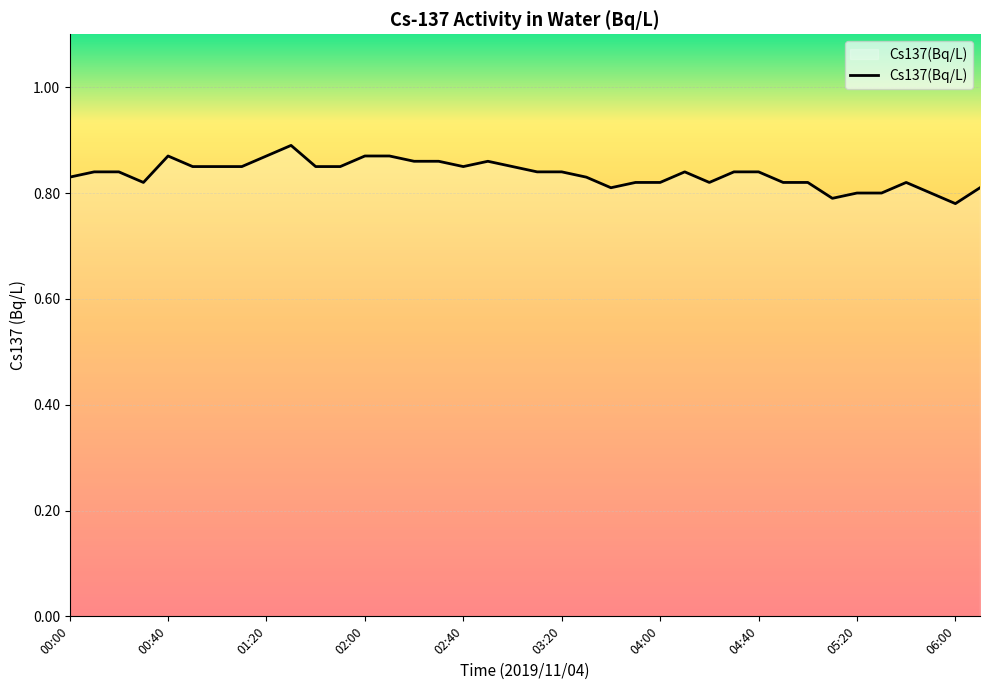

What is the average value?

0.8